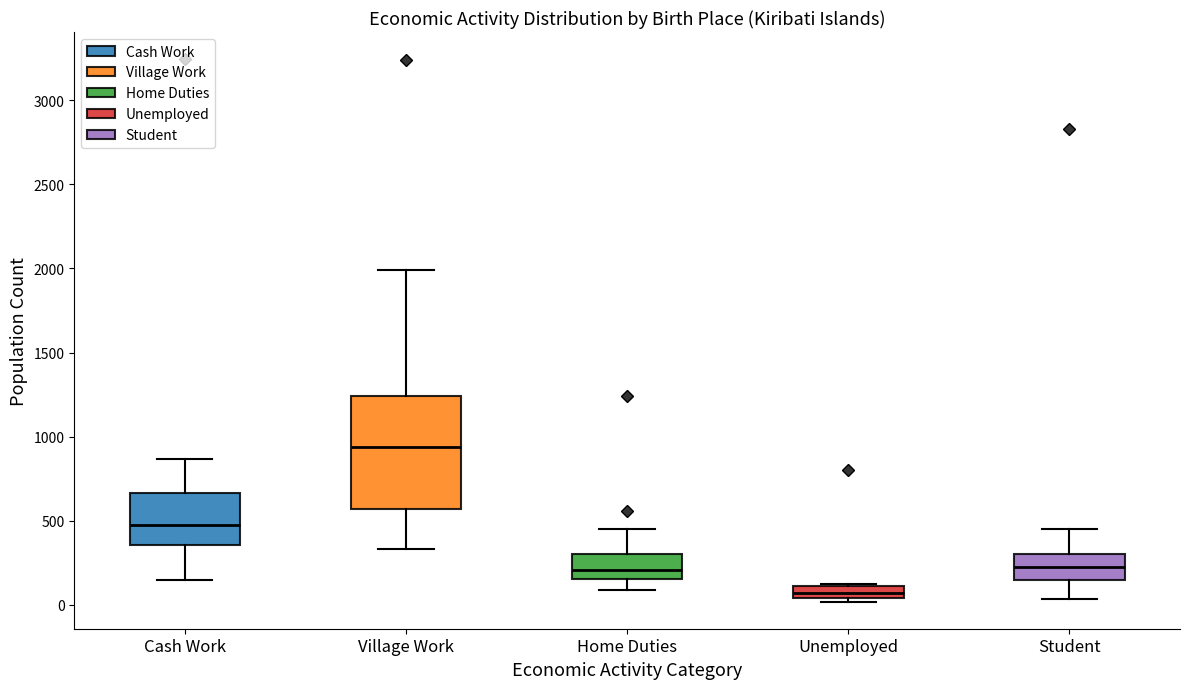

Which box's median line is the lowest?

Unemployed